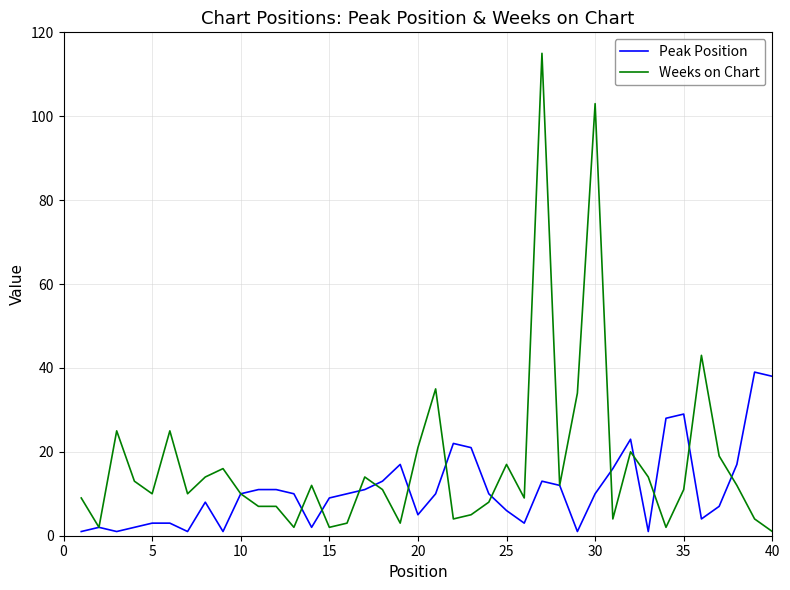

Which series has the widest spread of values?

Weeks on Chart